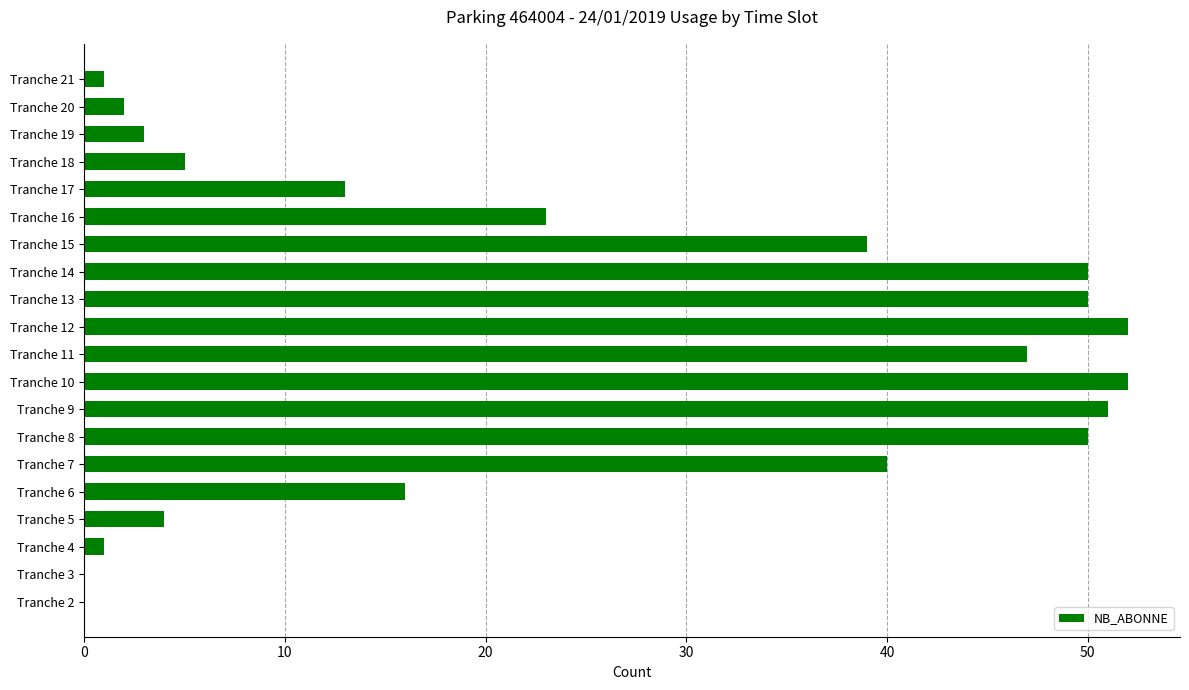

The chart shows a value of 0 at Tranche 3. True or false?

True